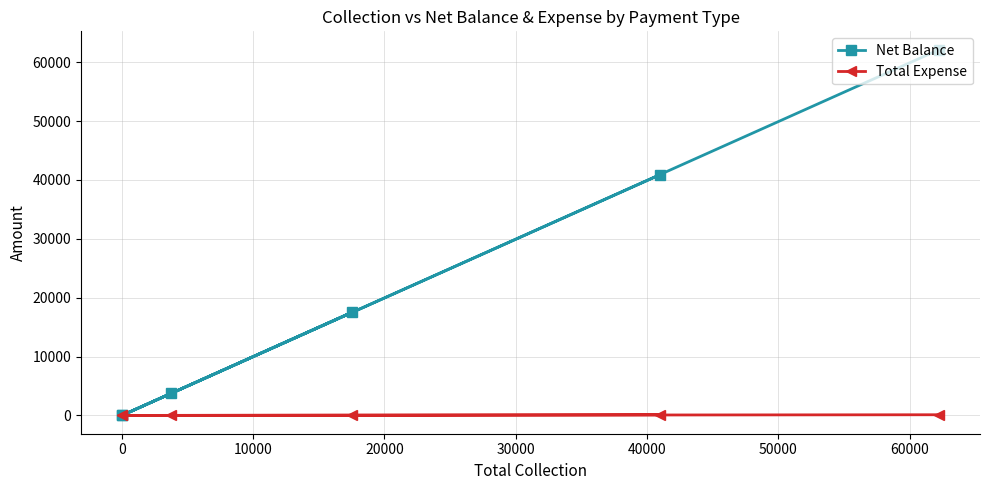

Is it true that Net Balance equals -28935 at 0?

False